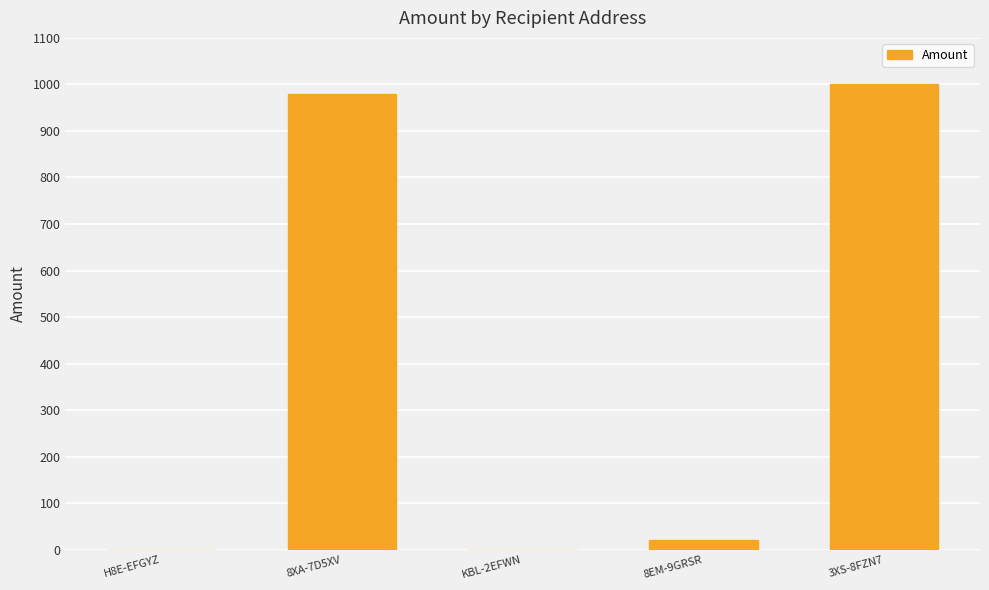

Which has a higher value, 8XA-7D5XV or KBL-2EFWN?

8XA-7D5XV